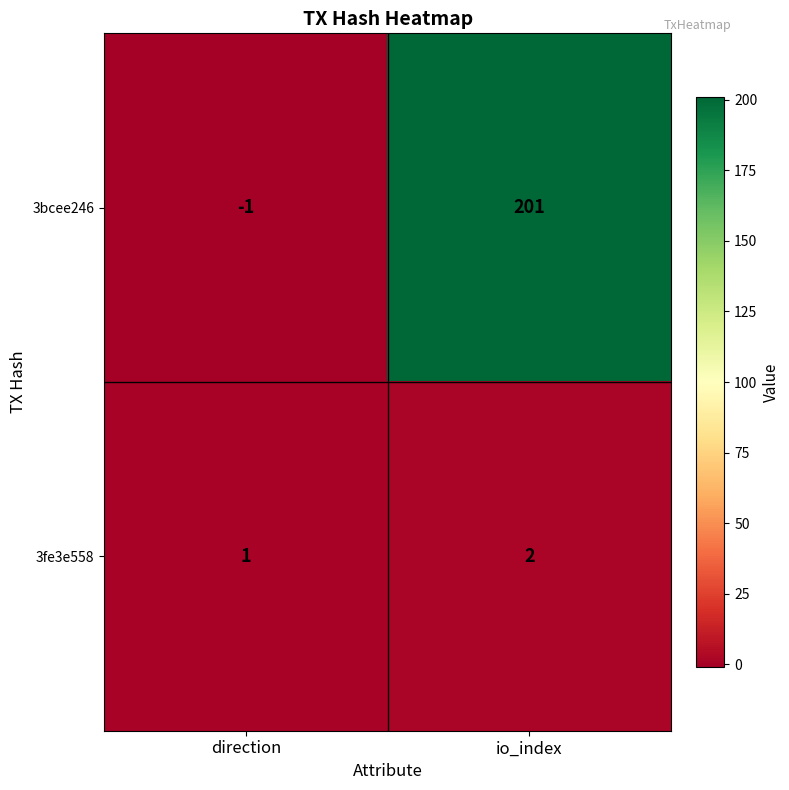

True or false: 3bcee246 has a value of 72 at io_index.

False